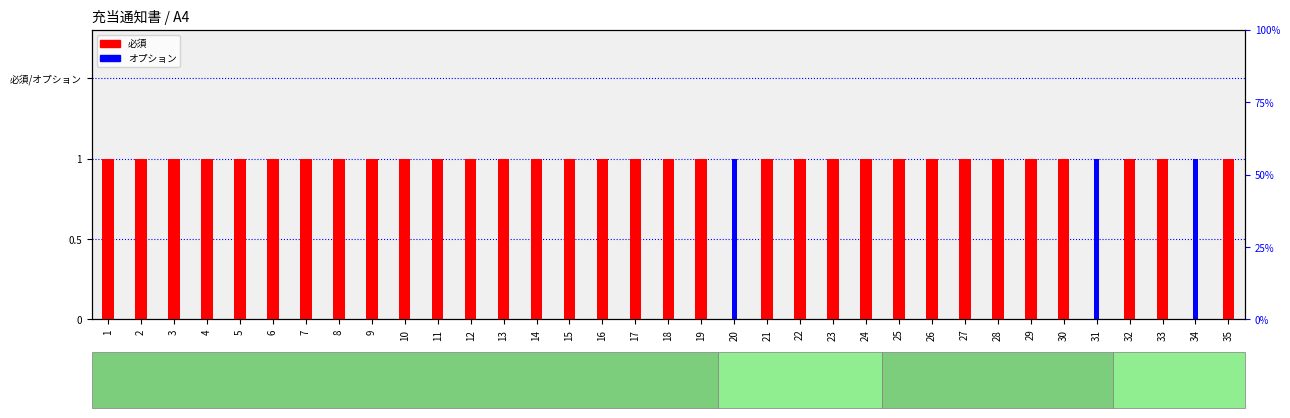

True or false: オプション has a value of 0 at 3.

True